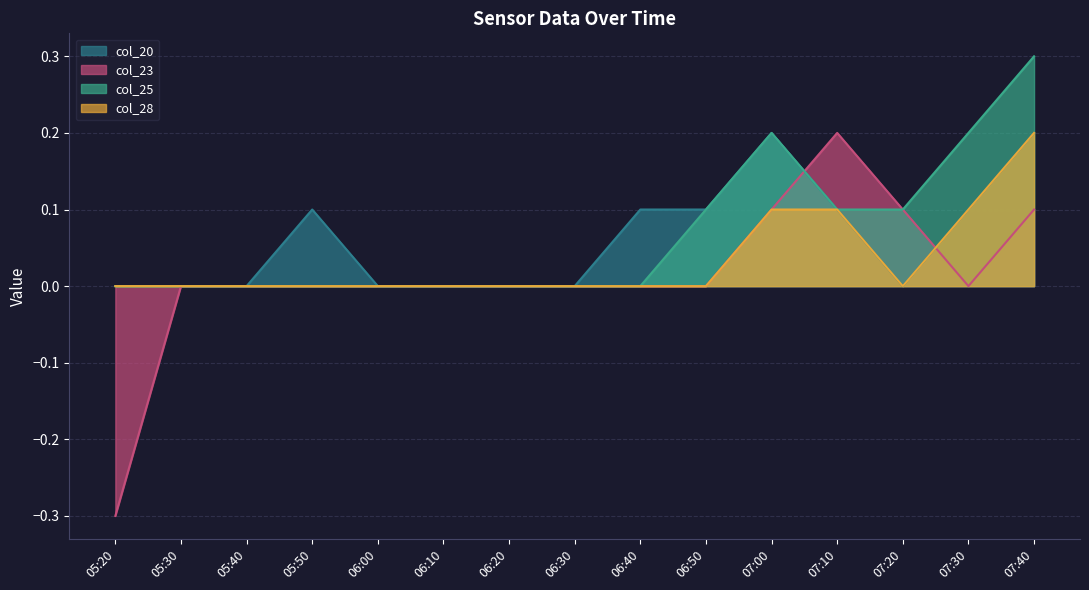

How many col_23 values are between 0 and 1?

14